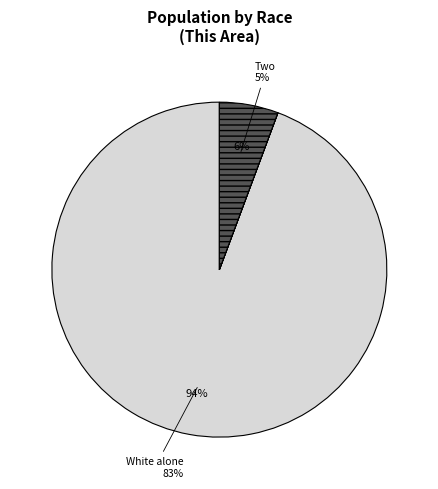

What is the total percentage of Two or More Races and Some Other Race alone?

5.7%